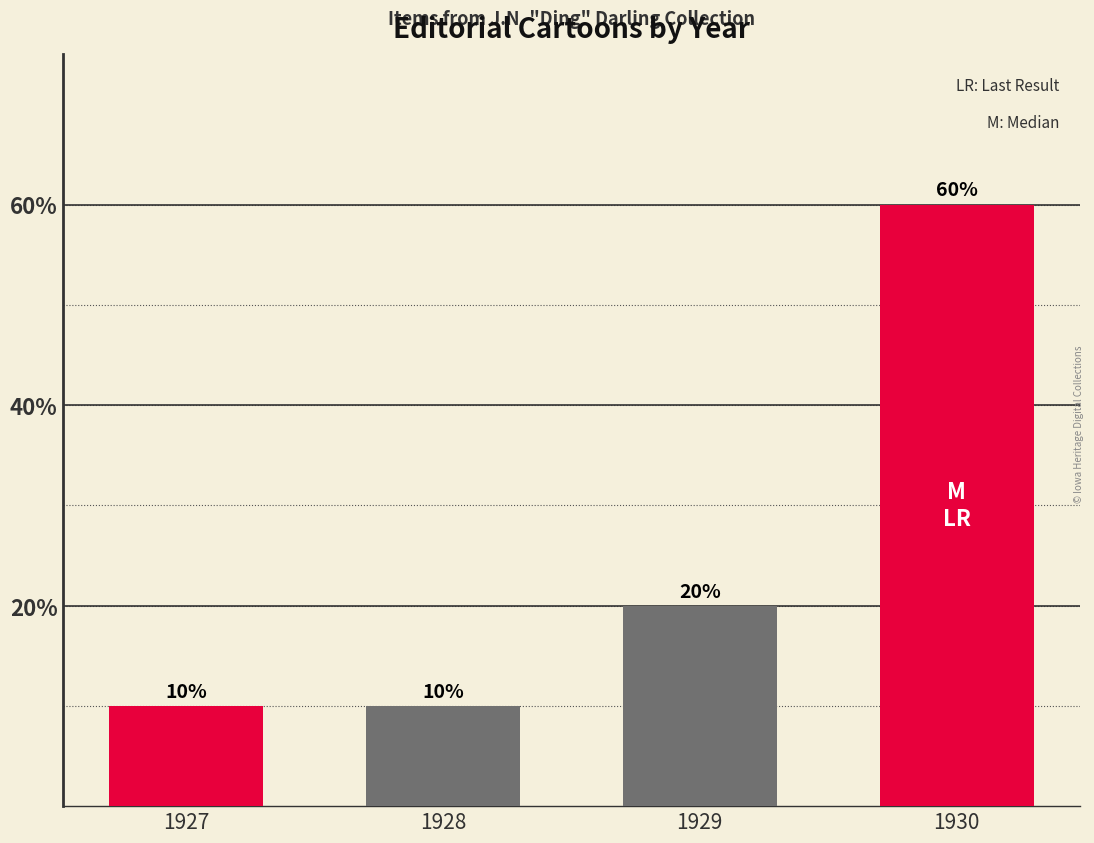

Between 1929 and 1928, which is larger?

1929